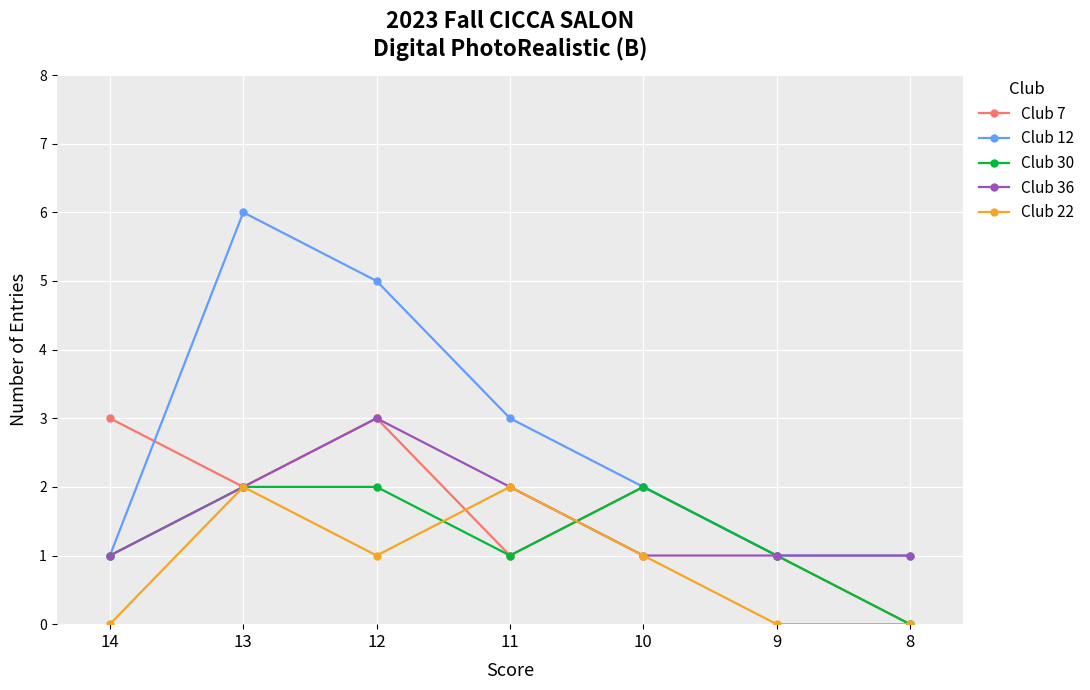

How many data points in Club 22 are less than 1?

3